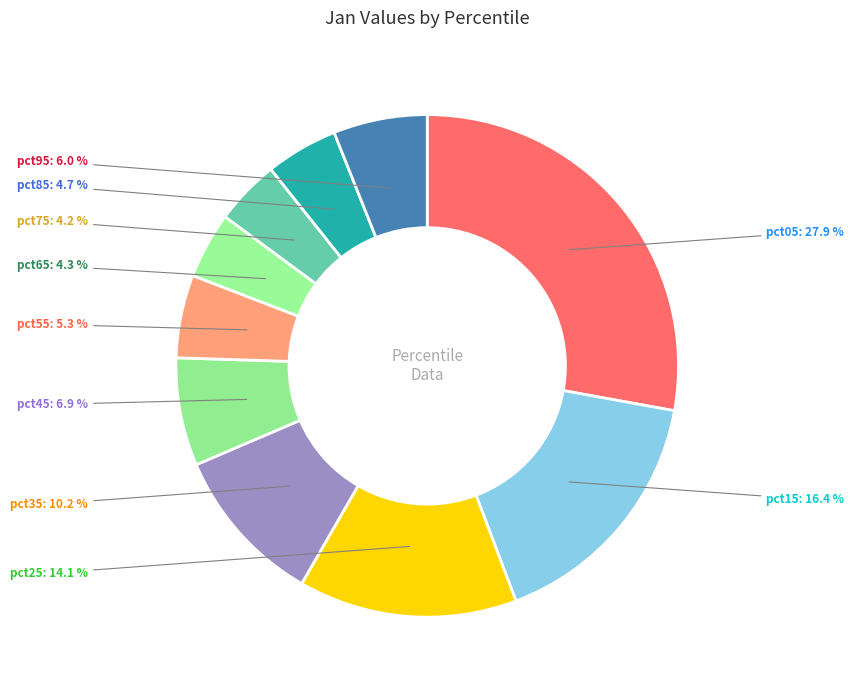

To the nearest percent, what is the average slice percentage?

10%